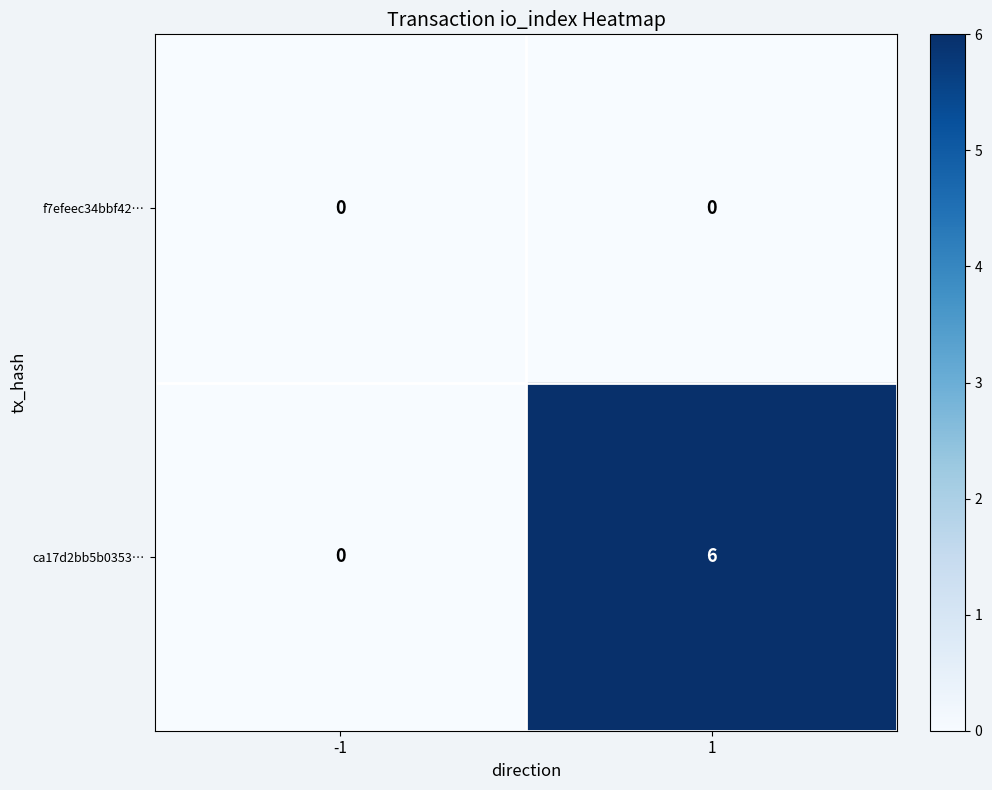

At how many categories does at least one series exceed 4?

1